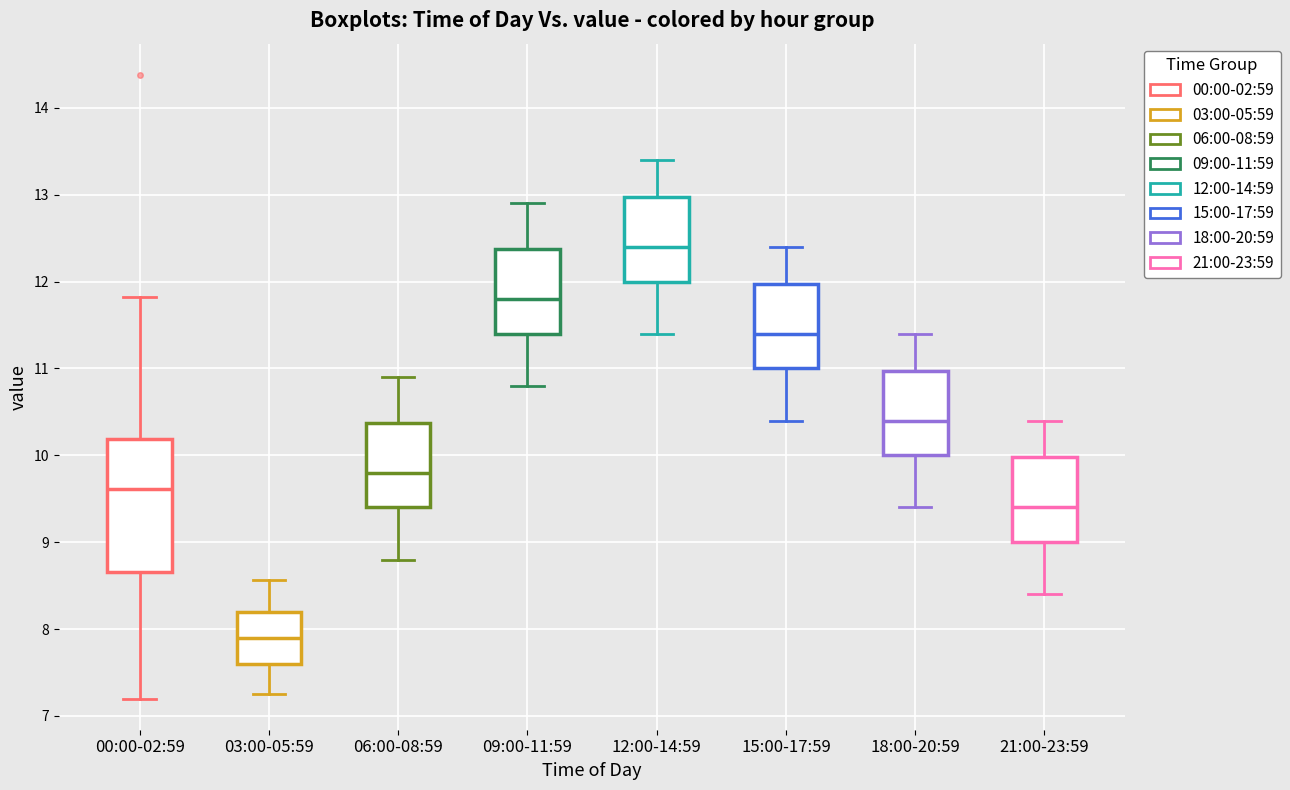

Reading left to right, read every box against the y-axis: the position of its median line, the range the box covers, and the ends of its whiskers. The values are not printed on the chart, so give them approximately, as read against the axis.

00:00-02:59: median 9.6, box 8.7 to 10.2, whiskers 7.2 to 11.8
03:00-05:59: median 7.9, box 7.6 to 8.2, whiskers 7.3 to 8.6
06:00-08:59: median 9.8, box 9.4 to 10.4, whiskers 8.8 to 10.9
09:00-11:59: median 11.8, box 11.4 to 12.4, whiskers 10.8 to 12.9
12:00-14:59: median 12.4, box 12.0 to 13.0, whiskers 11.4 to 13.4
15:00-17:59: median 11.4, box 11.0 to 12.0, whiskers 10.4 to 12.4
18:00-20:59: median 10.4, box 10.0 to 11.0, whiskers 9.4 to 11.4
21:00-23:59: median 9.4, box 9.0 to 10.0, whiskers 8.4 to 10.4